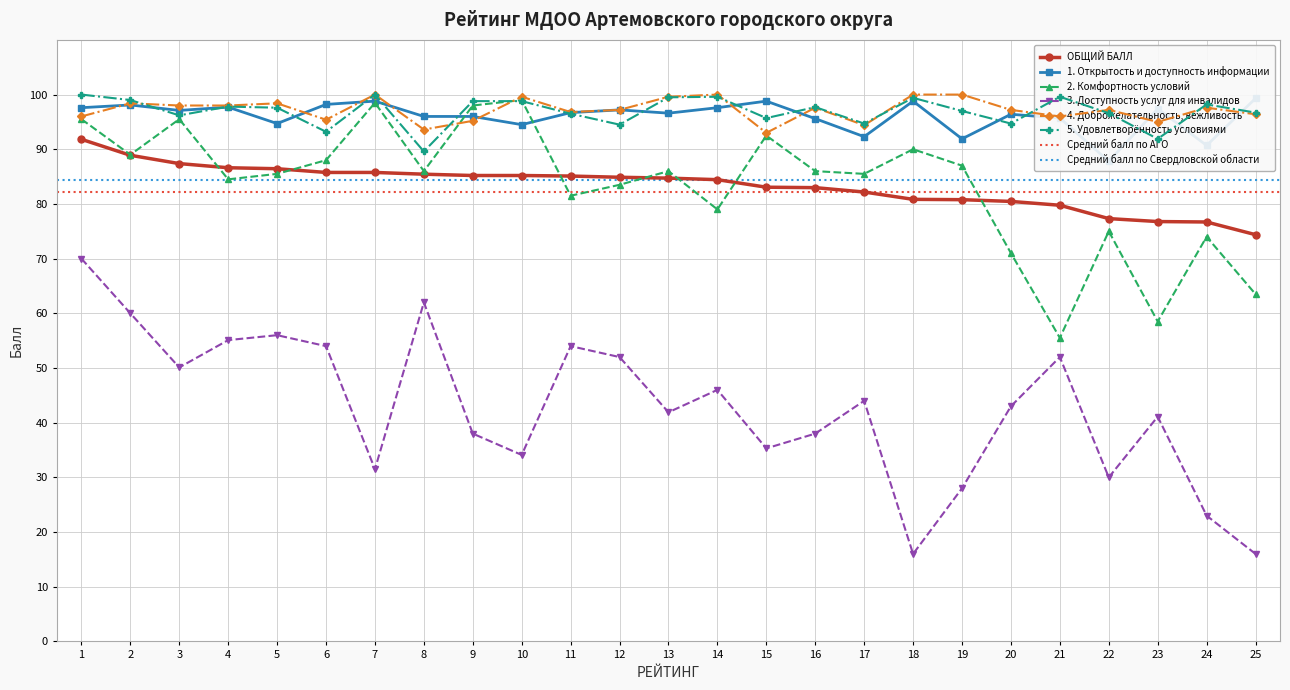

How many times do 4. Доброжелательность, вежливость and 2. Комфортность условий cross each other?

2